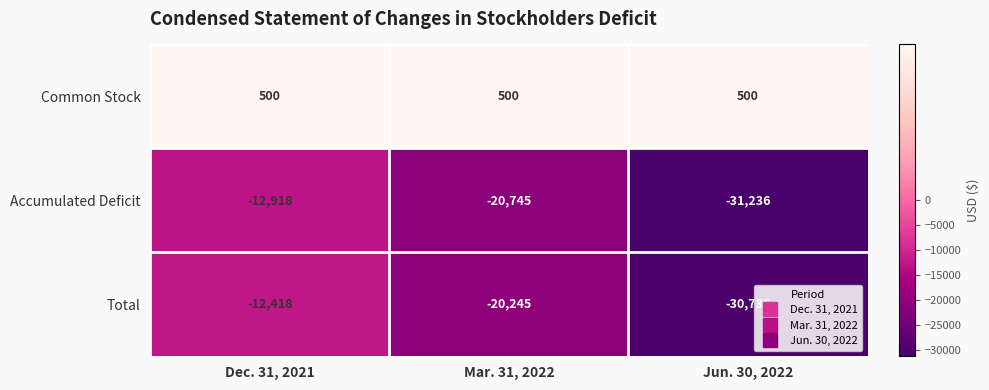

Is it true that Accumulated Deficit equals -5833 at Dec. 31, 2021?

False